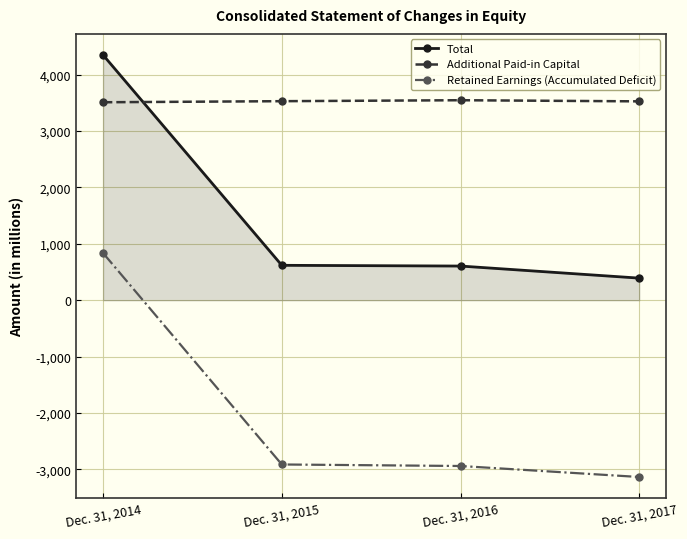

True or false: Retained Earnings (Accumulated Deficit) and Total cross at least once.

False